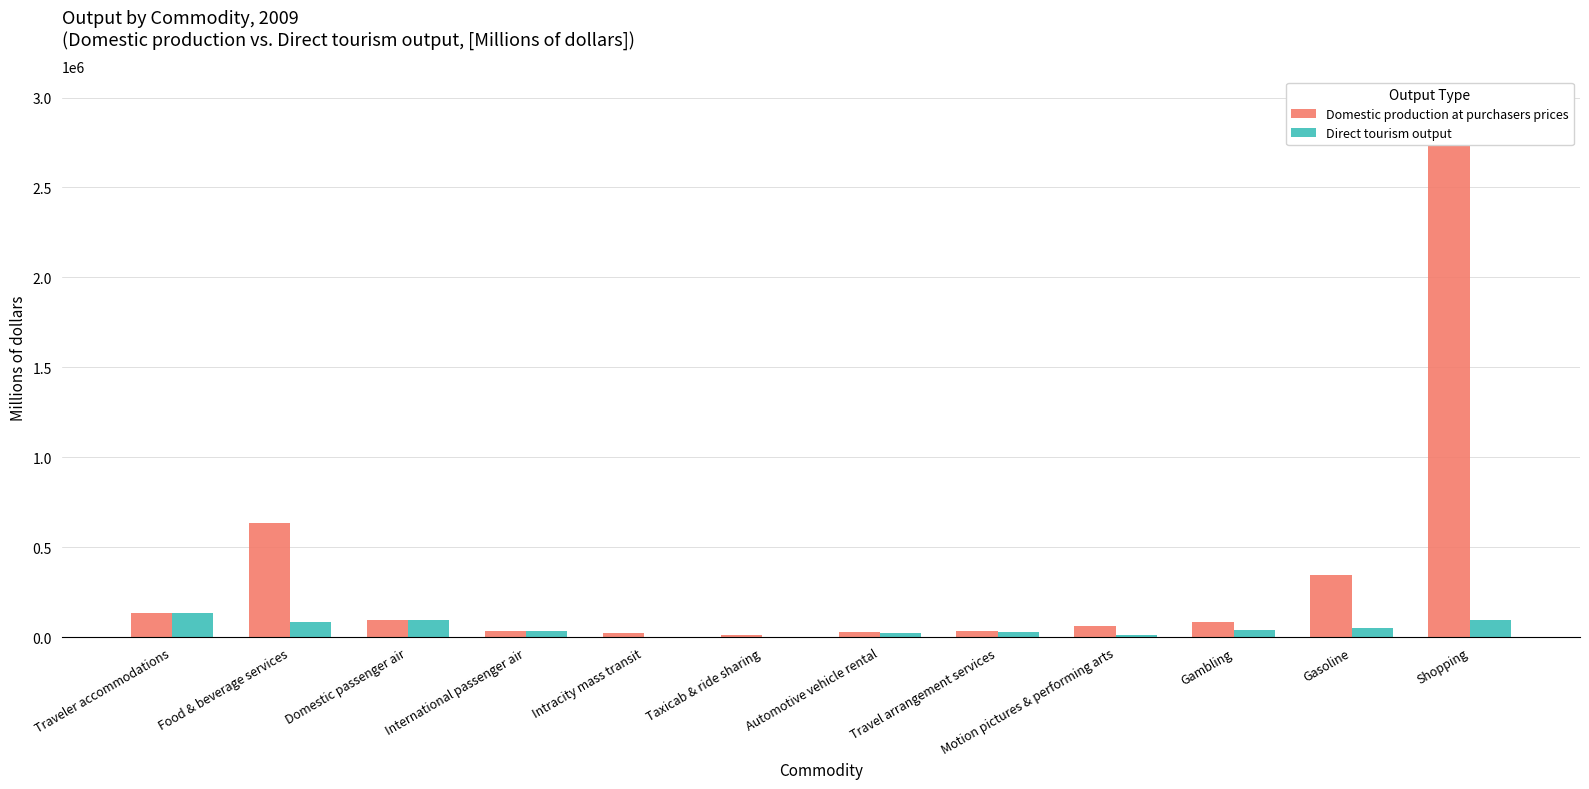

Count the number of data series in this chart.

2